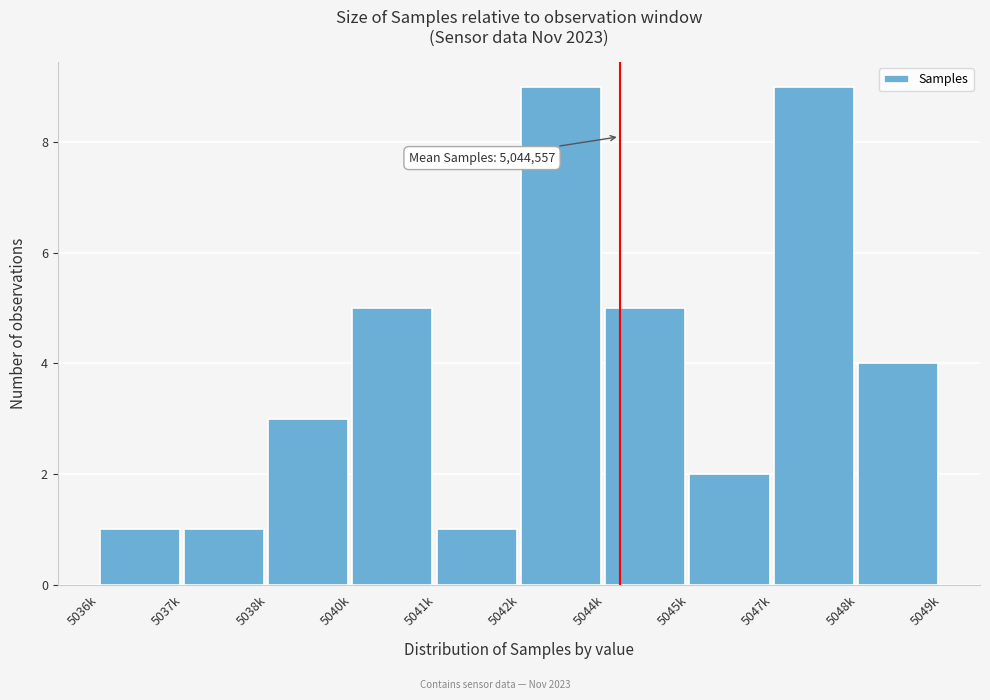

Reading left to right, list all the values displayed in this chart.

1	1	3	5	1	9	5	2	9	4